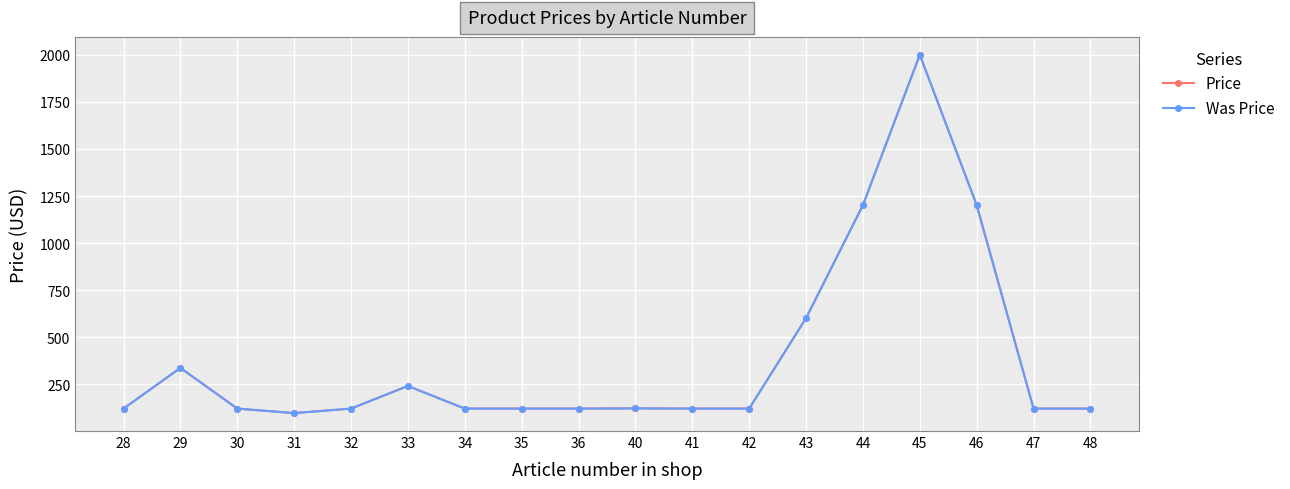

How many lines are shown in the chart?

2